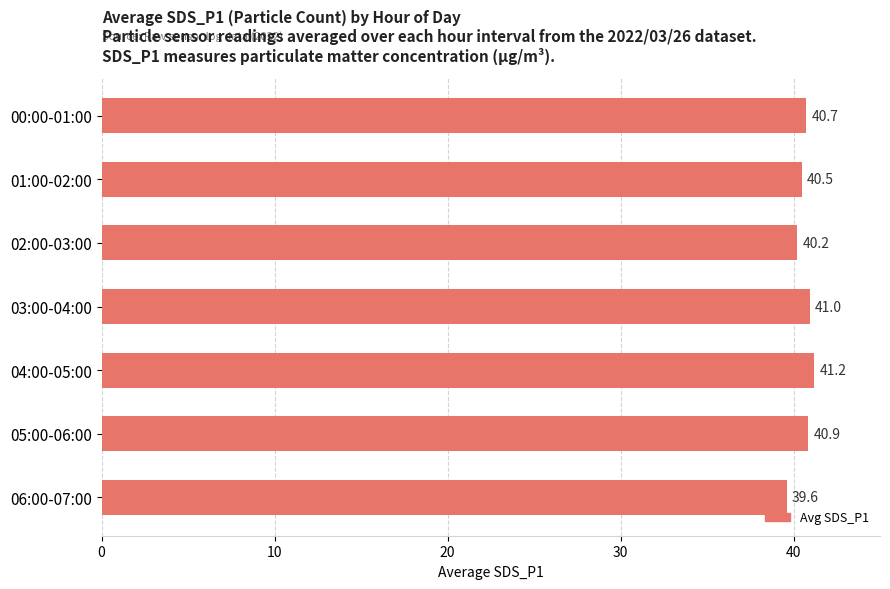

Reading top to bottom, what are all the values shown in this chart?

00:00-01:00=40.7	01:00-02:00=40.5	02:00-03:00=40.2	03:00-04:00=41.0	04:00-05:00=41.2	05:00-06:00=40.9	06:00-07:00=39.6